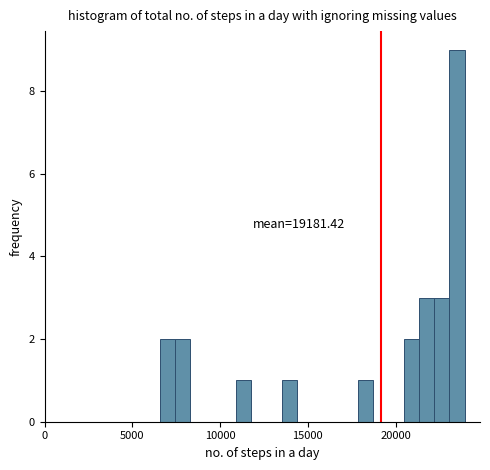

Around what value on the x-axis is the tallest bar? Give the approximate position of its centre, as read against the axis.

23500